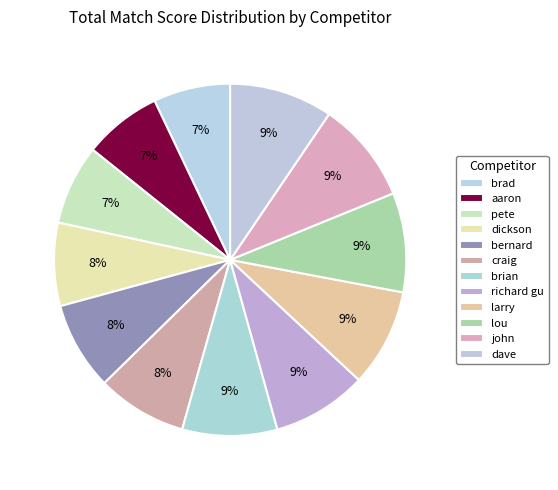

Rank the categories by value from highest to lowest.

dave, john, lou, larry, richard gu, brian, craig, bernard, dickson, pete, aaron, brad